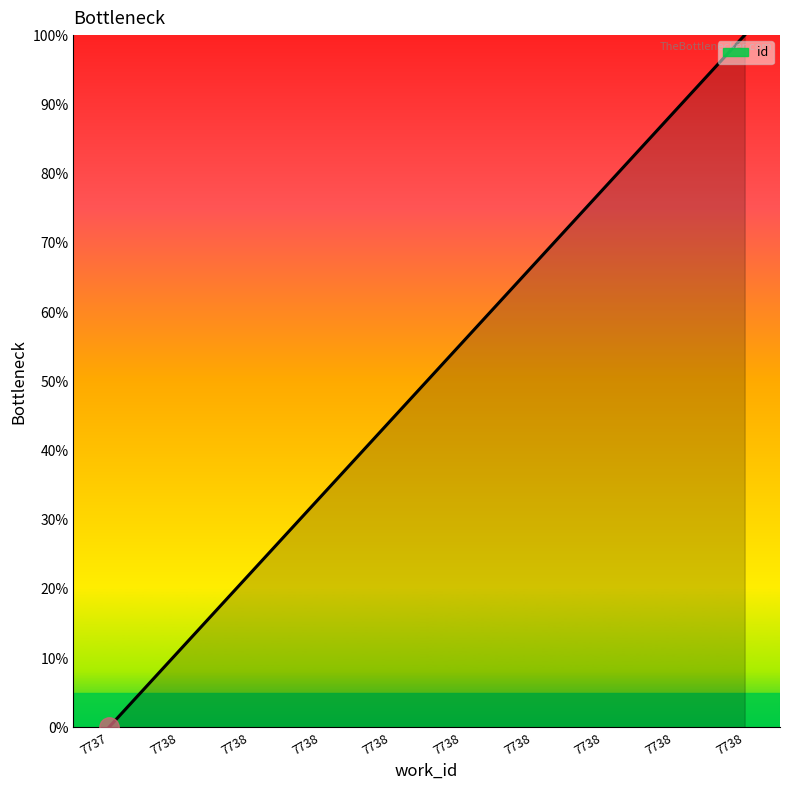

Reading left to right, list all the values displayed in this chart.

0.0	11.1	22.2	33.3	44.4	55.6	66.7	77.8	88.9	100.0